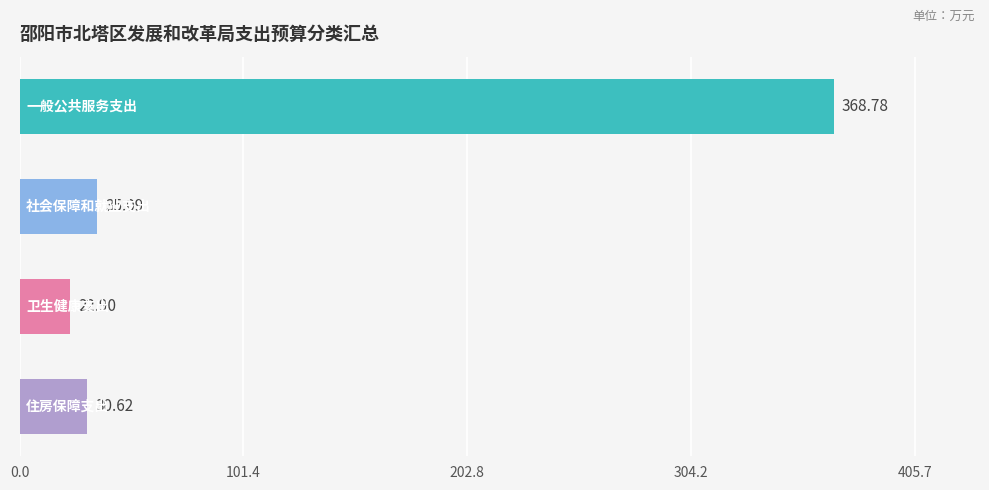

Count the number of values greater than 35.

2